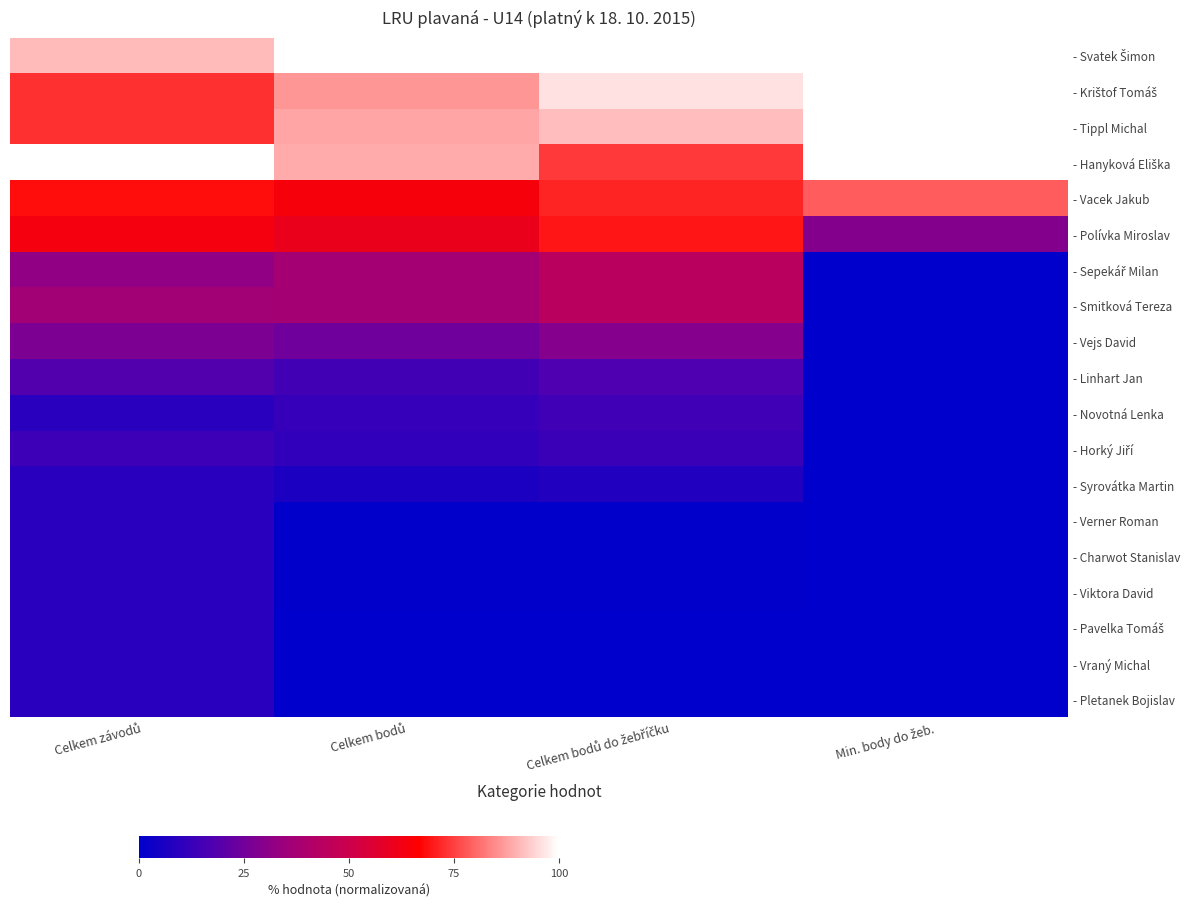

How many distinct data groups are displayed?

19